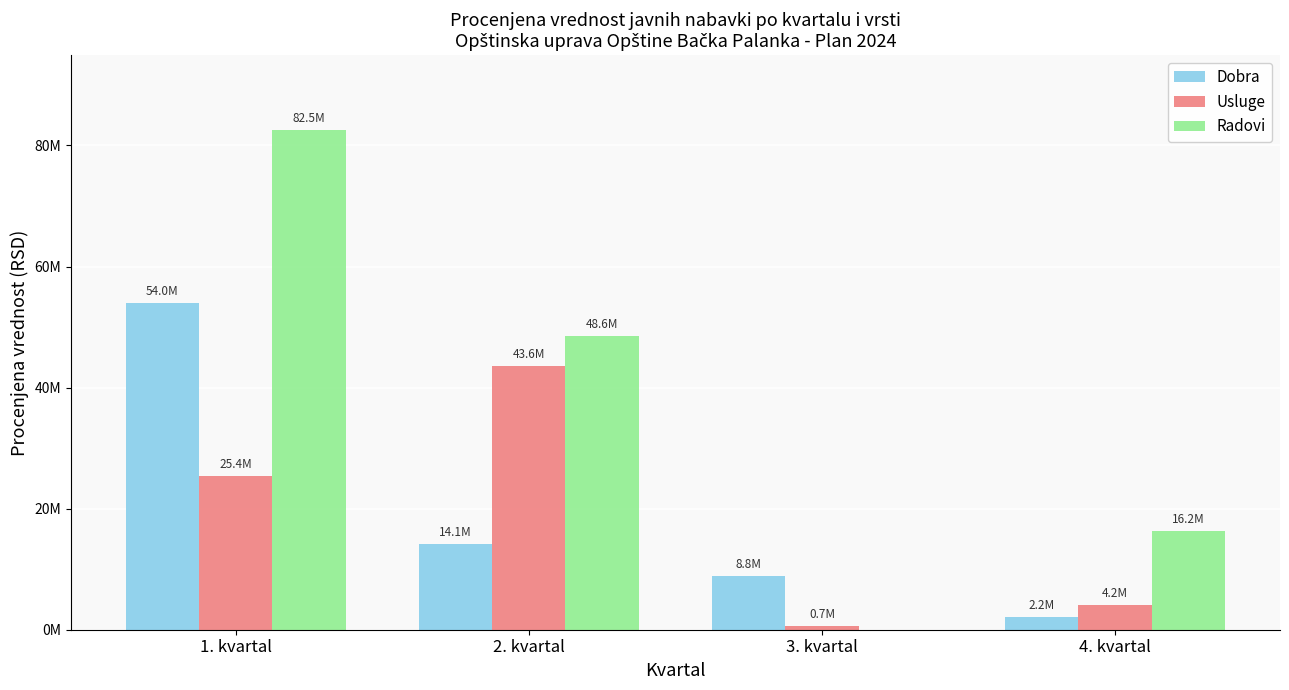

Does the chart contain stacked bars?

No